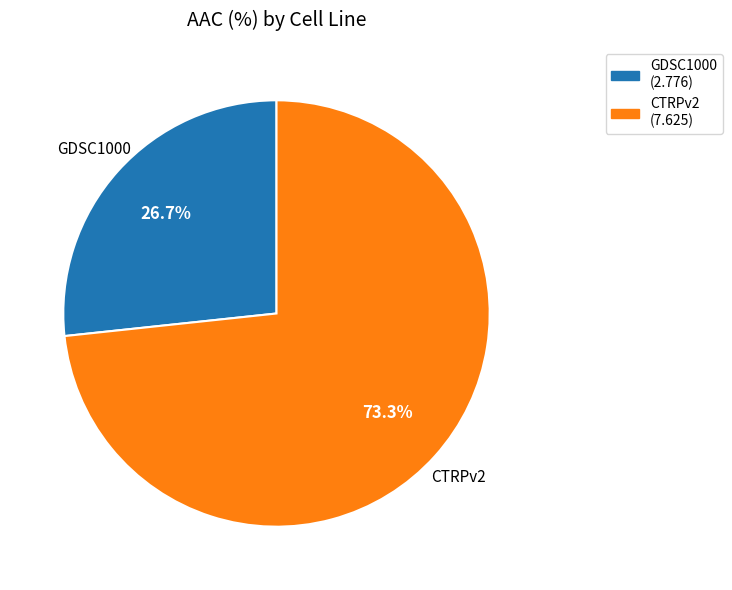

To the nearest percent, what is the average slice percentage?

50%